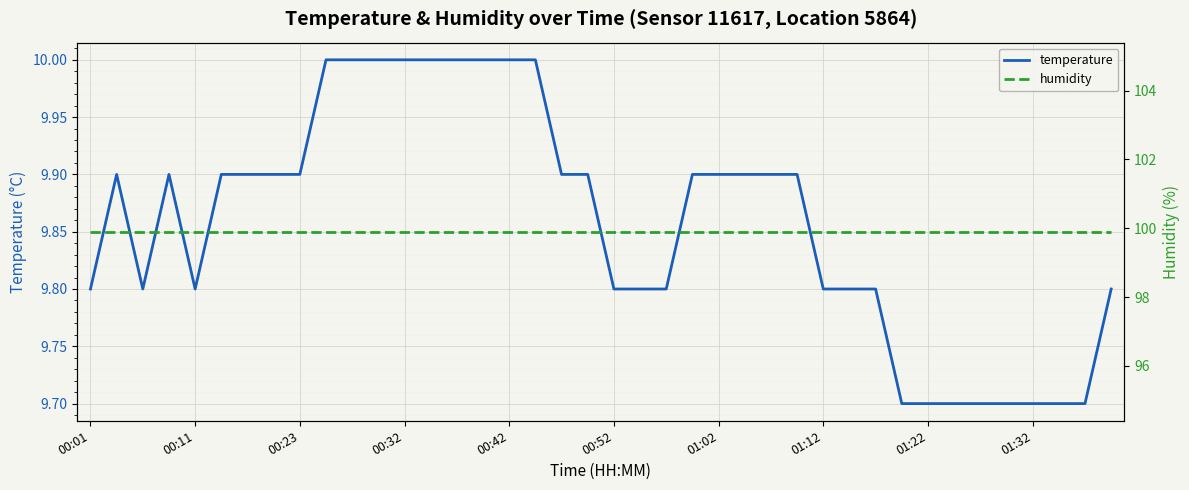

The value of temperature at 00:52 is 3.5. True or false?

False